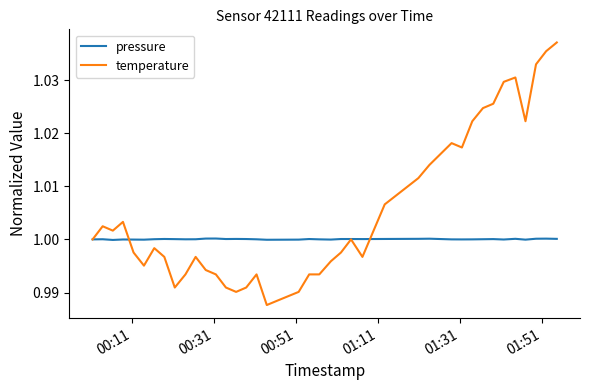

Count the number of data series in this chart.

2